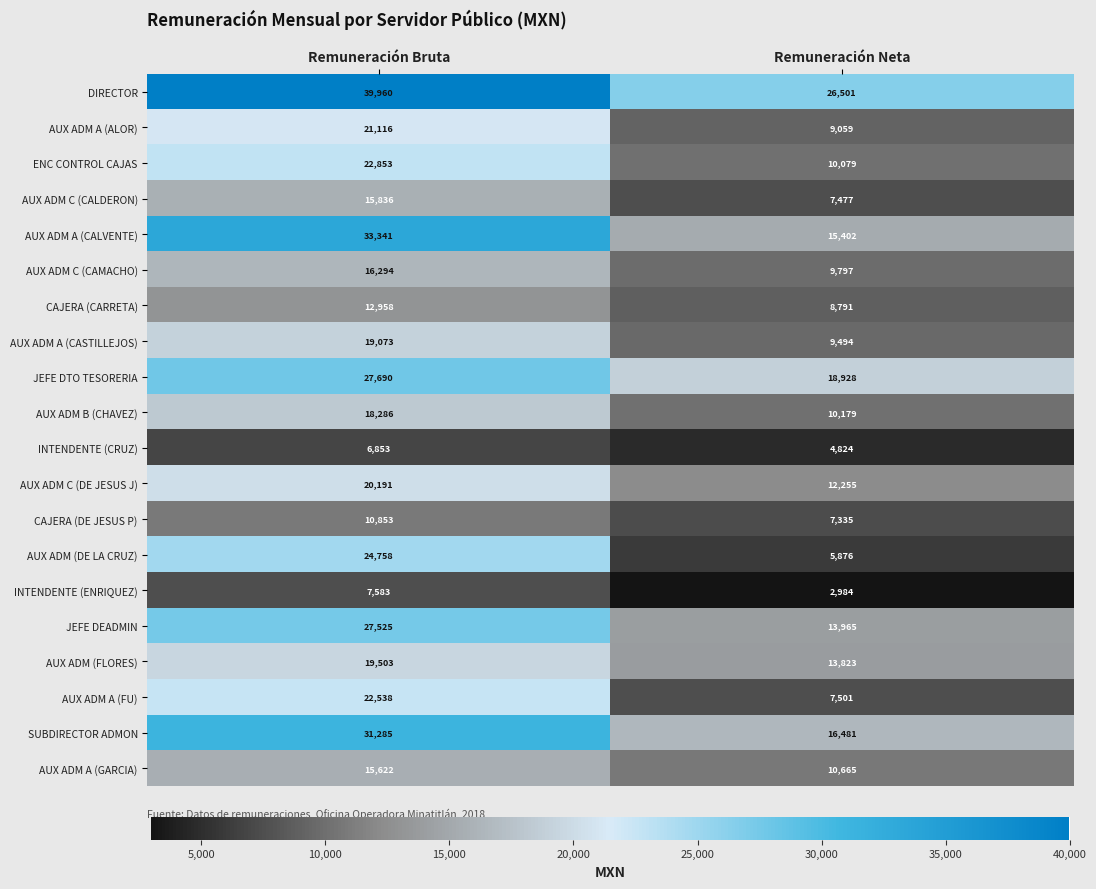

At how many categories does at least one series exceed 37088?

1